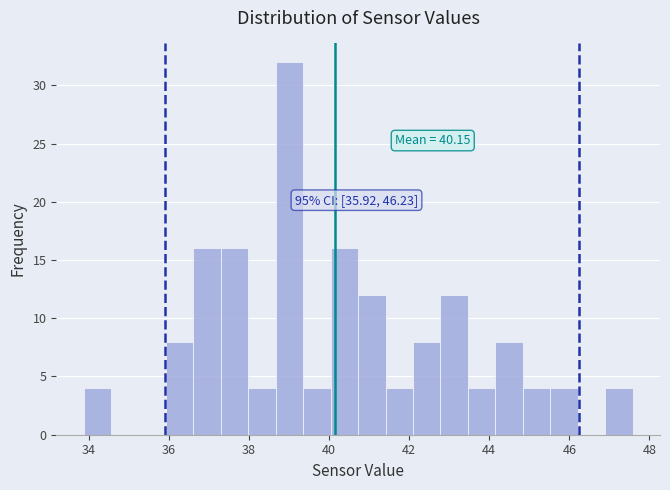

Read against the x-axis, roughly where is the centre of the tallest bar?

39.0